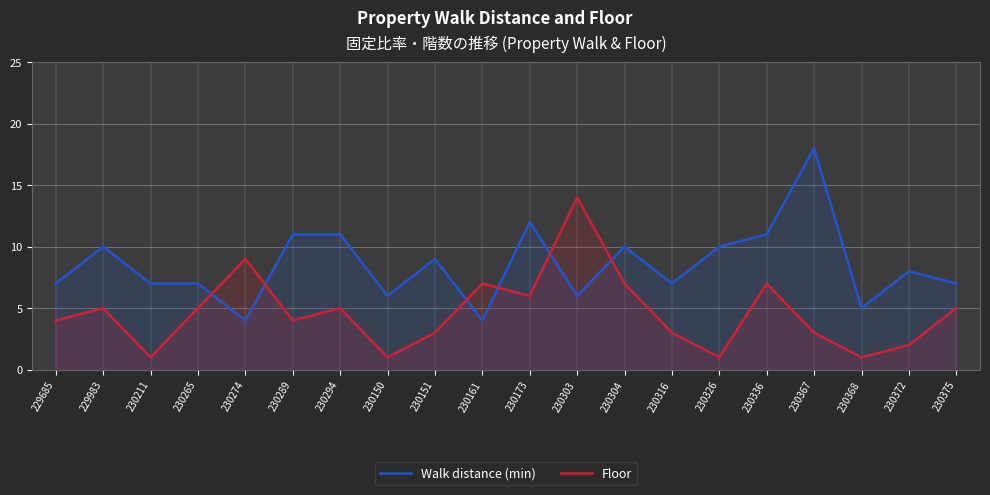

What is the total value across all series at 230173?

18